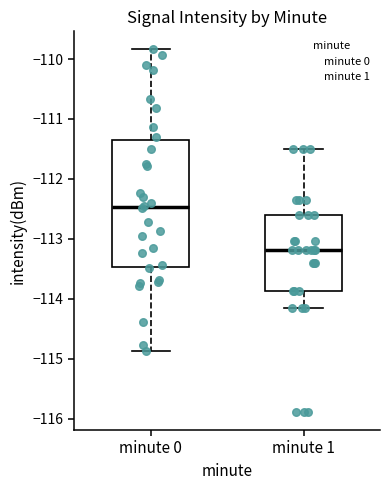

Where is the upper edge of the box for minute 0 on the y-axis? The values are not printed on the chart, so give them approximately, as read against the axis.

-111.4